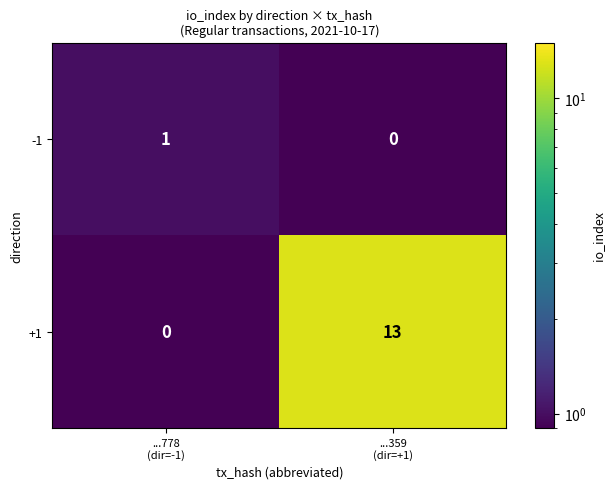

Rank the series at ...359
(dir=+1) from lowest to highest value.

-1, +1